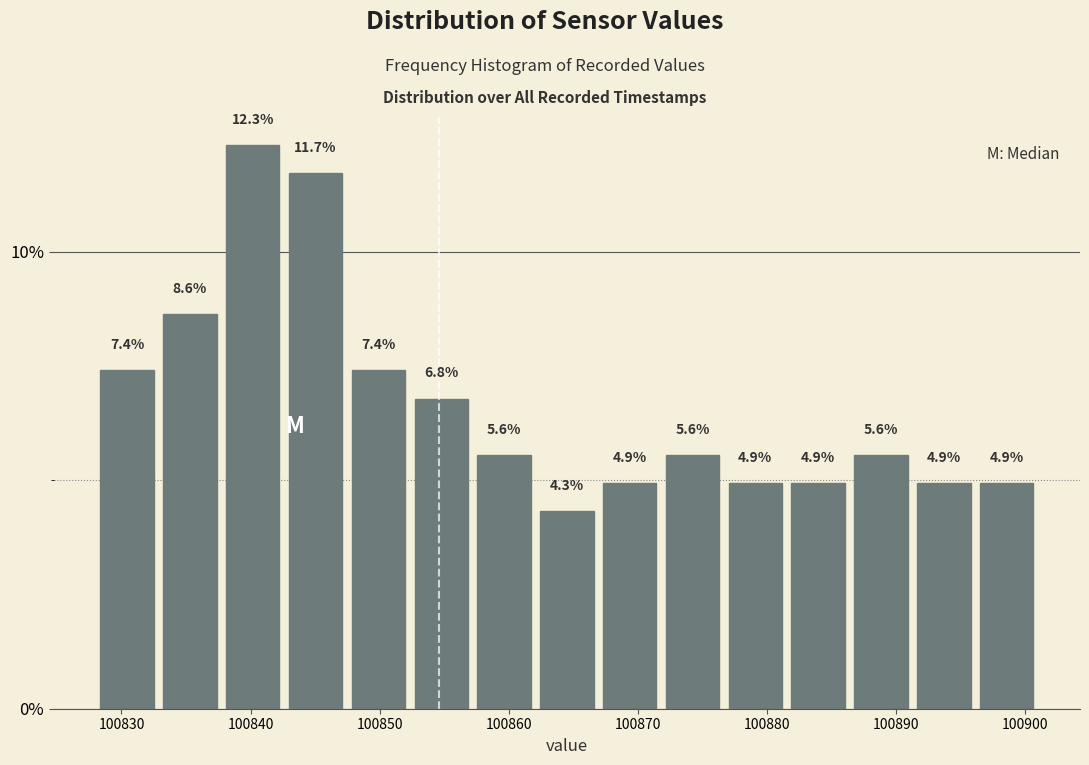

Over which range of the x-axis is the bar tallest?

100838 to 100843